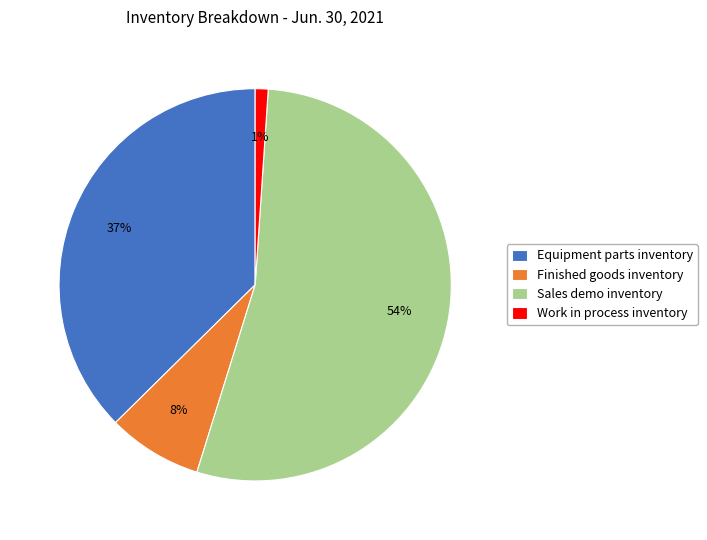

Between Equipment parts inventory and Work in process inventory, which is larger?

Equipment parts inventory